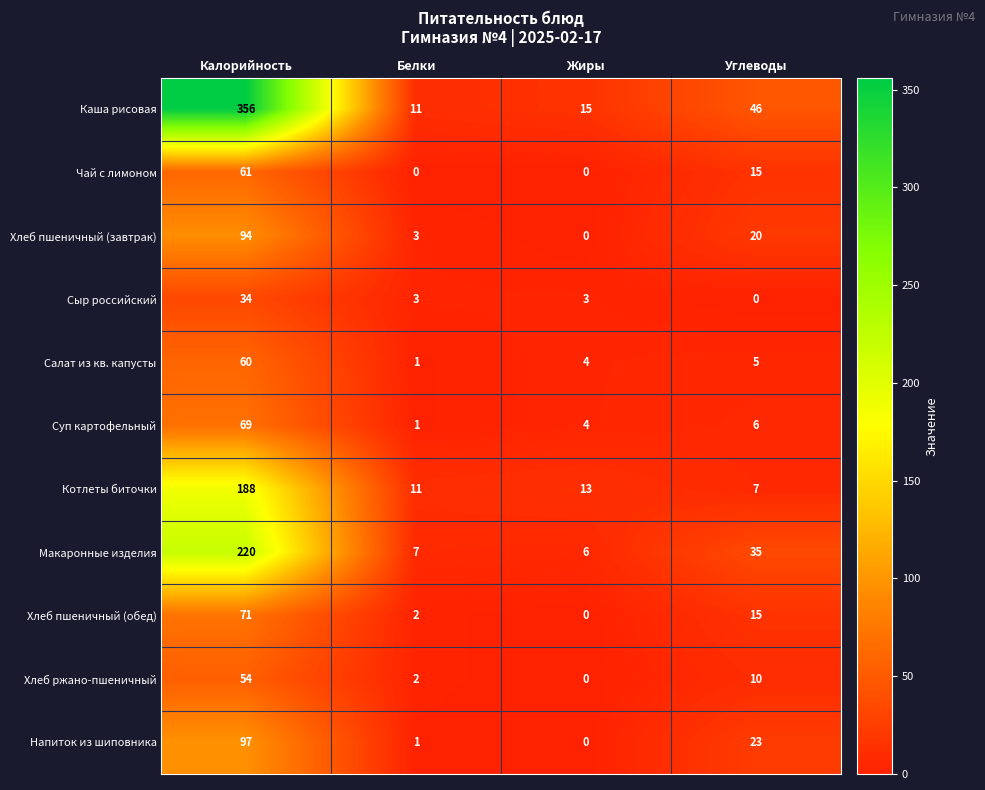

Which series has the widest spread of values?

Каша рисовая